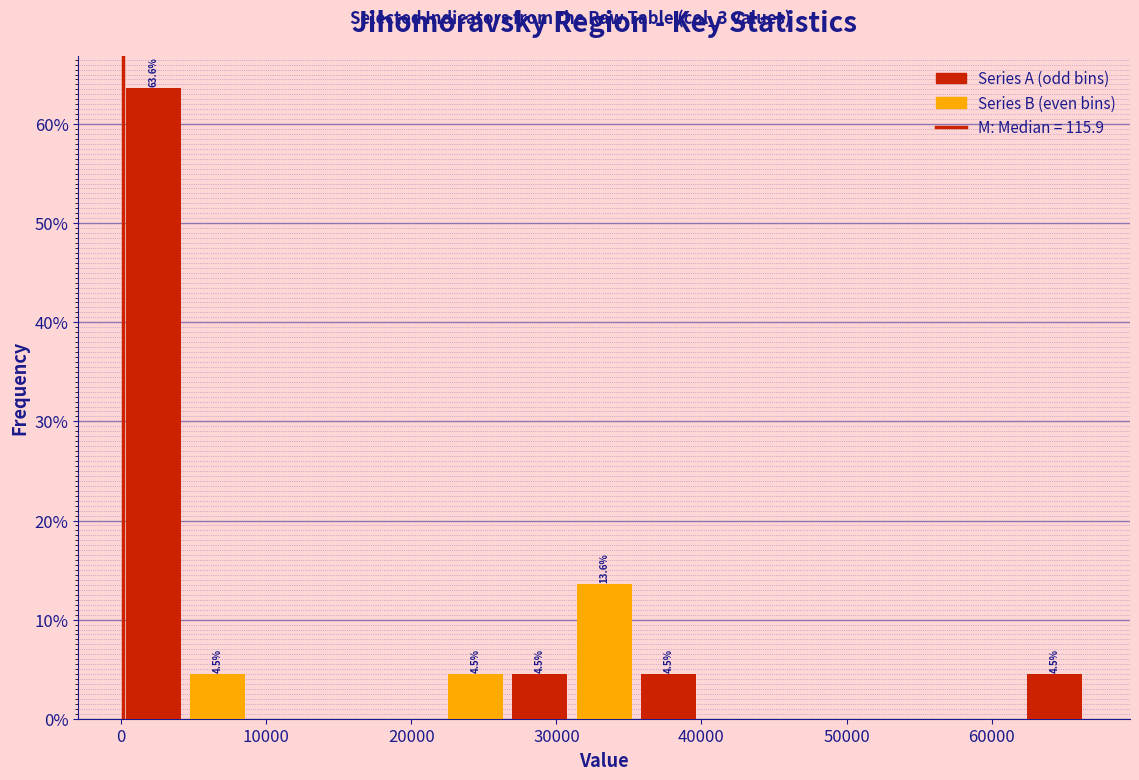

Over which range of the x-axis is the bar tallest?

0 to 4000